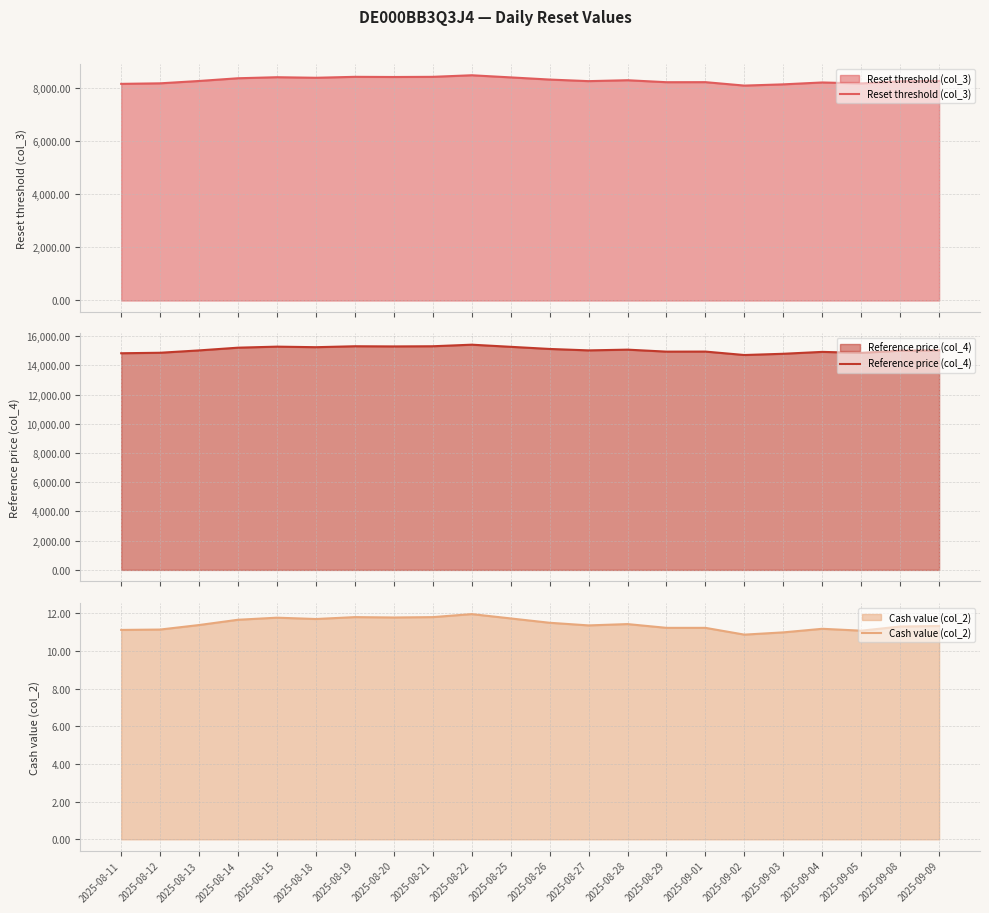

Reading left to right, what are all the values shown in this chart?

Reset threshold (col_3): 8152.6	8172.4	8260.9	8363.5	8402.5	8381.7	8417.1	8410.7	8417.1	8476.0	8396.0	8314.6	8254.9	8289.3	8214.7	8216.7	8087.3	8134.2	8205.1	8168.0	8251.2	8263.1
Reference price (col_4): 14824.9	14859.0	15019.9	15206.4	15277.2	15239.4	15303.8	15292.1	15303.8	15411.0	15265.5	15119.3	15020.9	15071.4	14935.8	14939.4	14704.2	14789.4	14918.3	14850.9	15002.2	15023.9
Cash value (col_2): 11.1	11.1	11.4	11.7	11.8	11.7	11.8	11.8	11.8	12.0	11.7	11.5	11.4	11.4	11.2	11.2	10.9	11.0	11.2	11.1	11.3	11.3